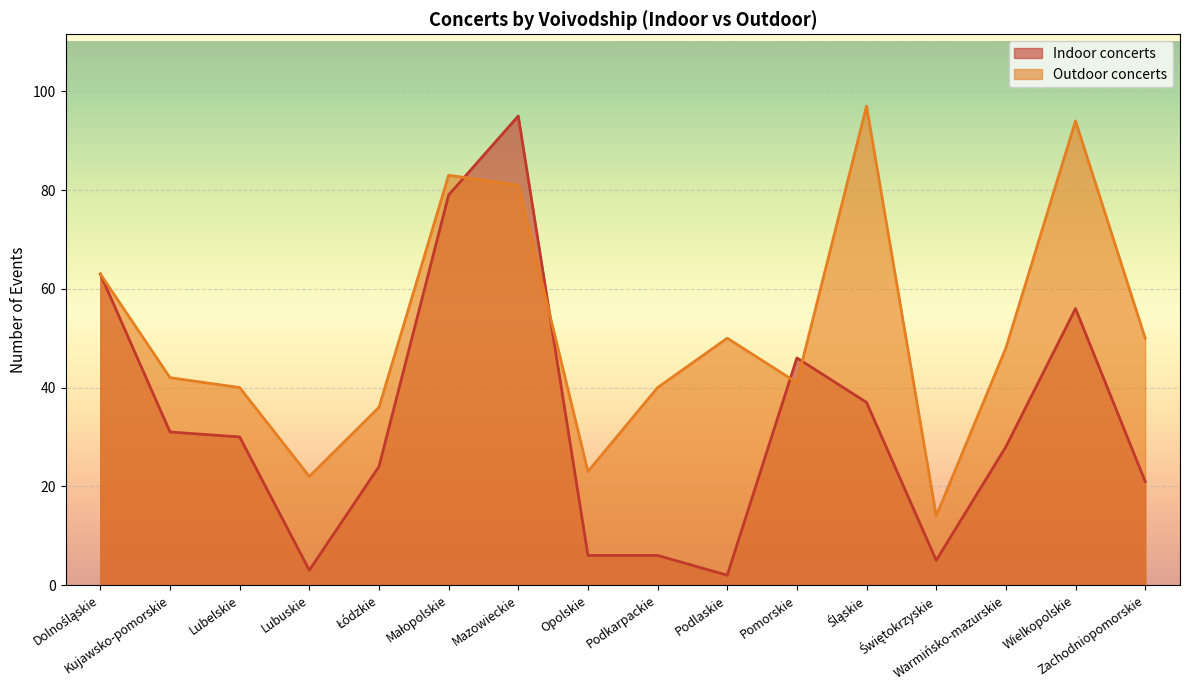

What is the label of the 3rd point from the right?

Warmińsko-mazurskie